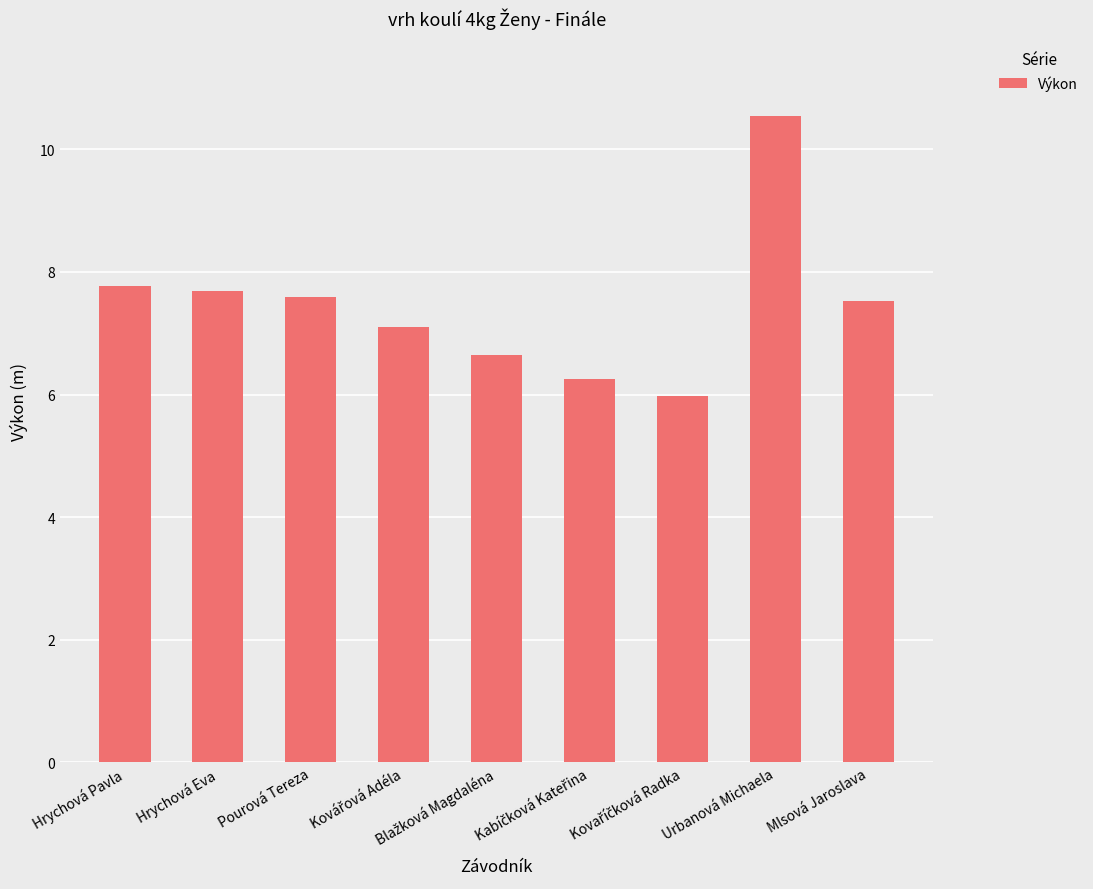

Reading right to left, transcribe all the data shown in this chart.

7.5	10.5	6.0	6.3	6.6	7.1	7.6	7.7	7.8